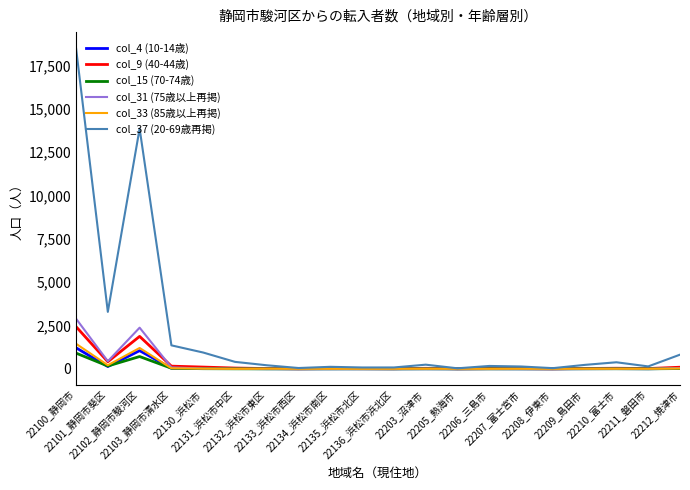

The value of col_33 (85歳以上再掲) at 22212_焼津市 is 19. True or false?

True